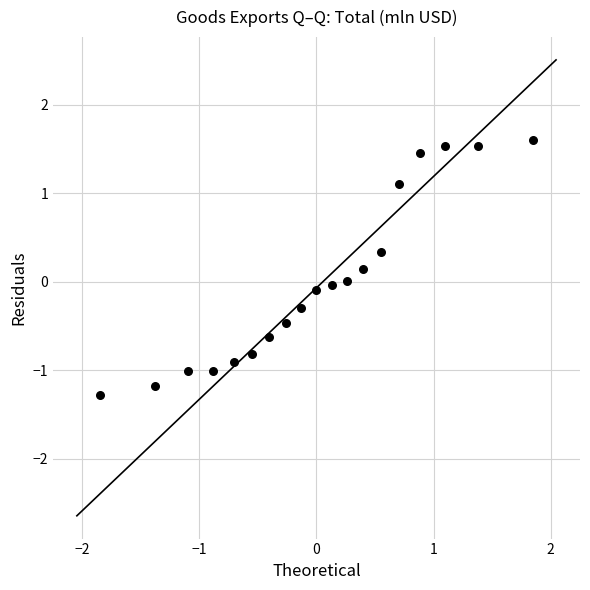

What is the range of X values (max minus min)?

3.7